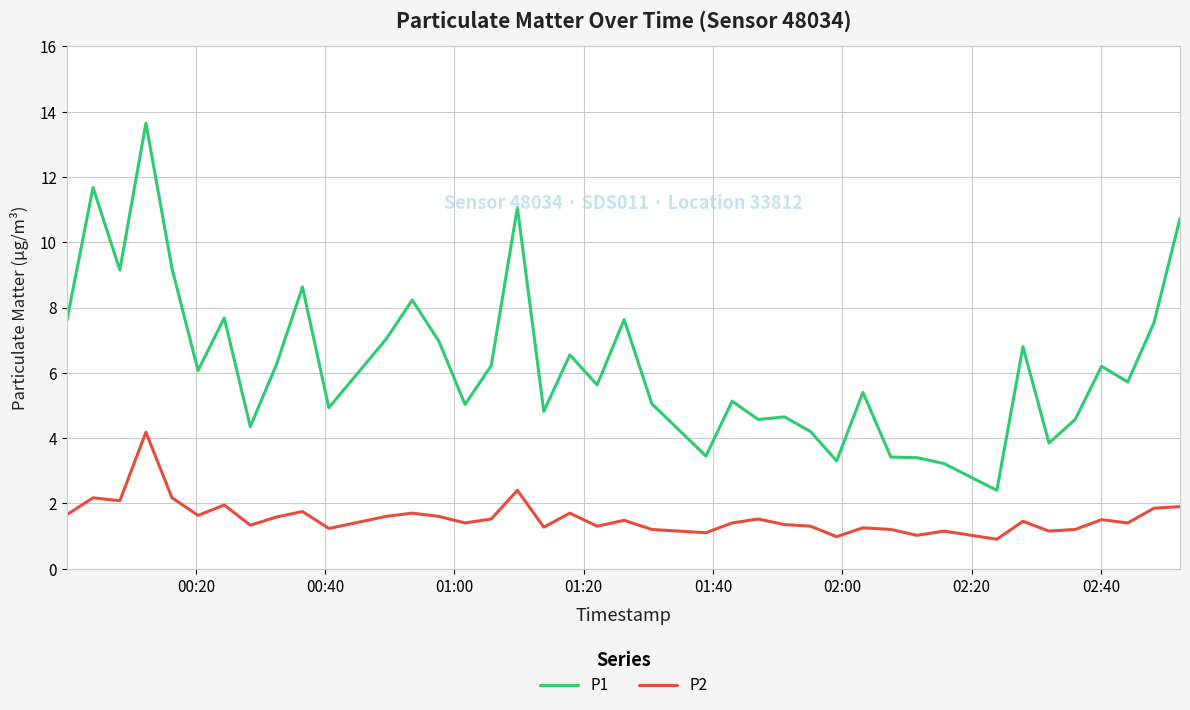

True or false: P1 has more than 1 points higher than both neighbors.

True